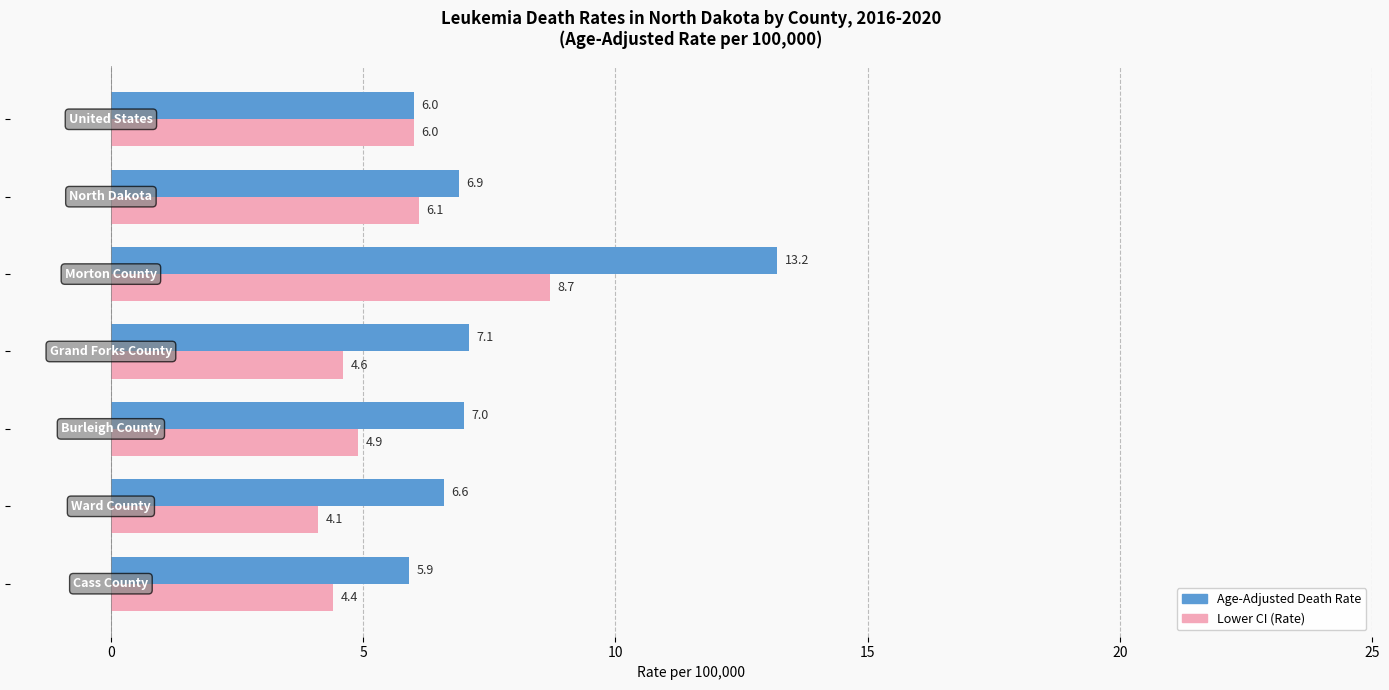

Which series has the largest total across all categories?

Age-Adjusted Death Rate